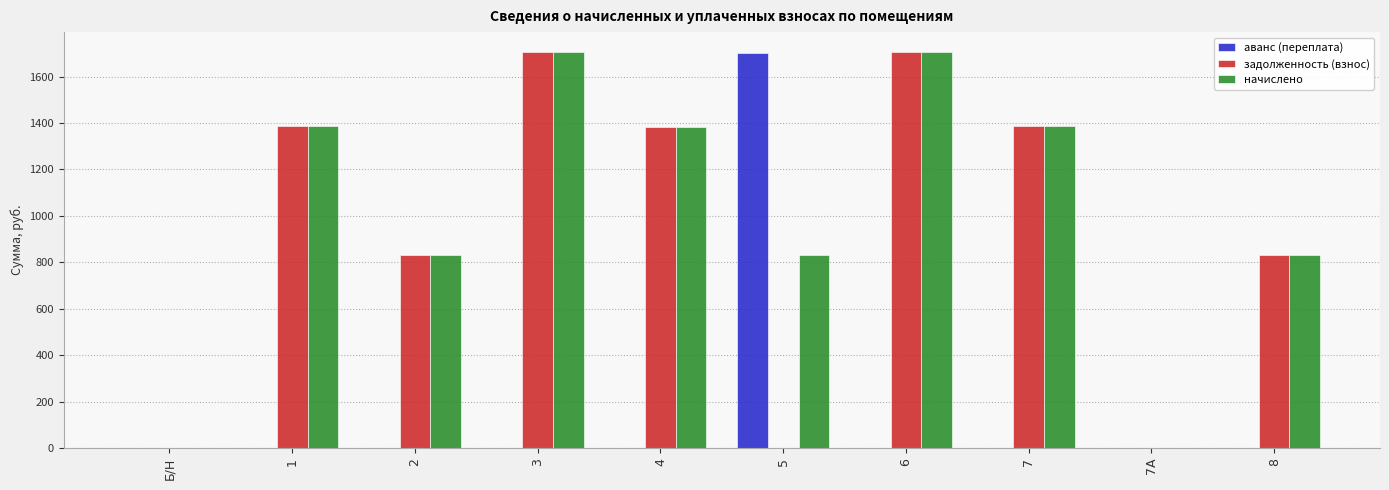

How many groups of bars are there?

10